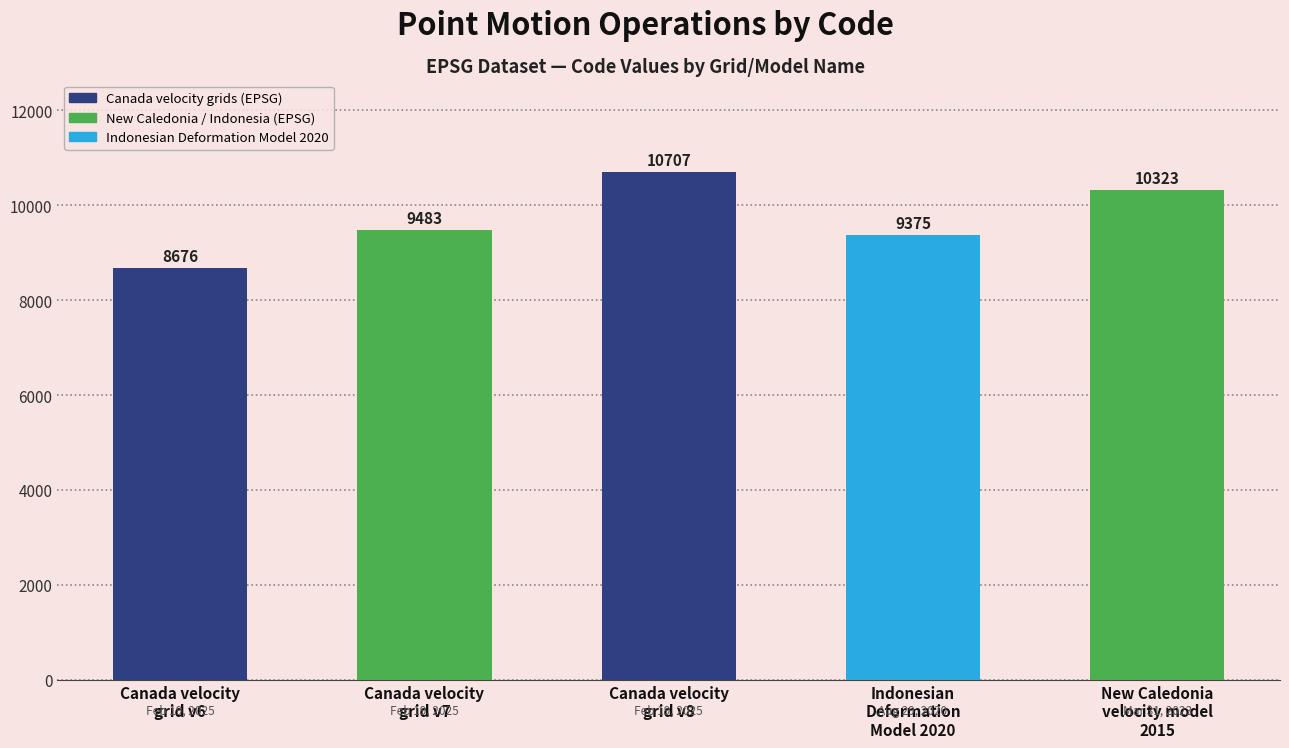

Reading right to left, list all the values displayed in this chart.

10323	9375	10707	9483	8676